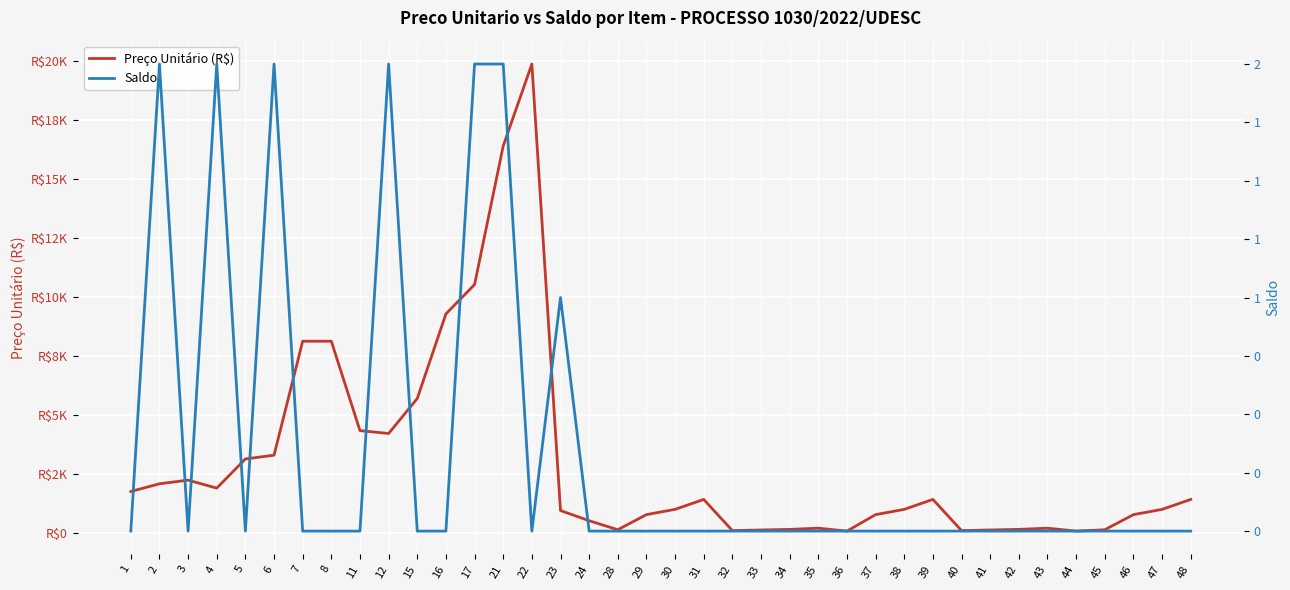

What are all the series names shown in the legend?

Preço Unitário (R$), Saldo